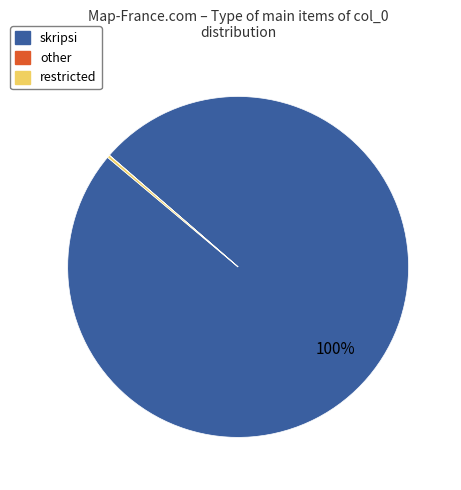

What is the majority slice?

skripsi